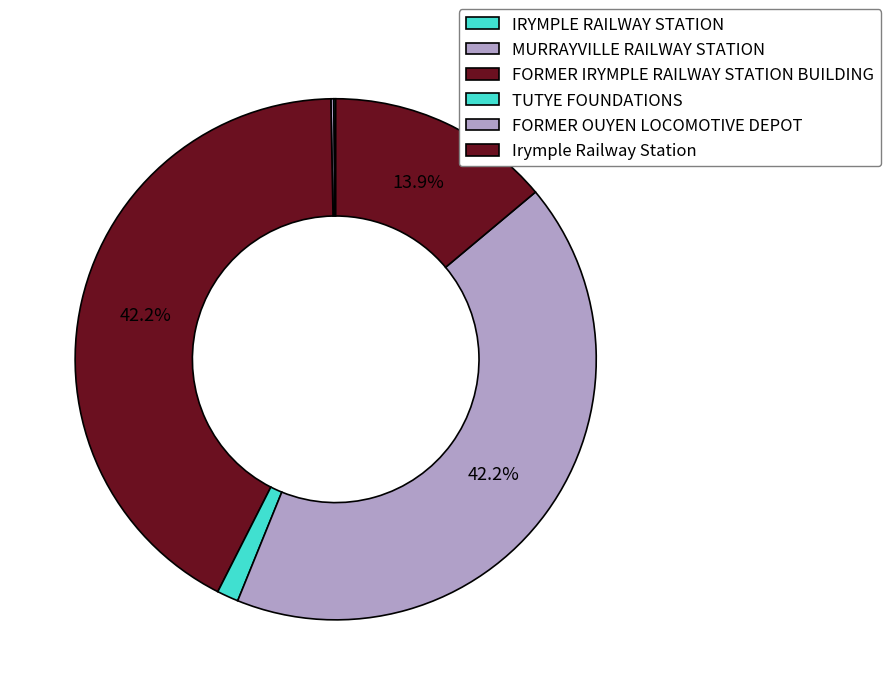

The IRYMPLE RAILWAY STATION slice represents 6% of the pie. True or false?

False